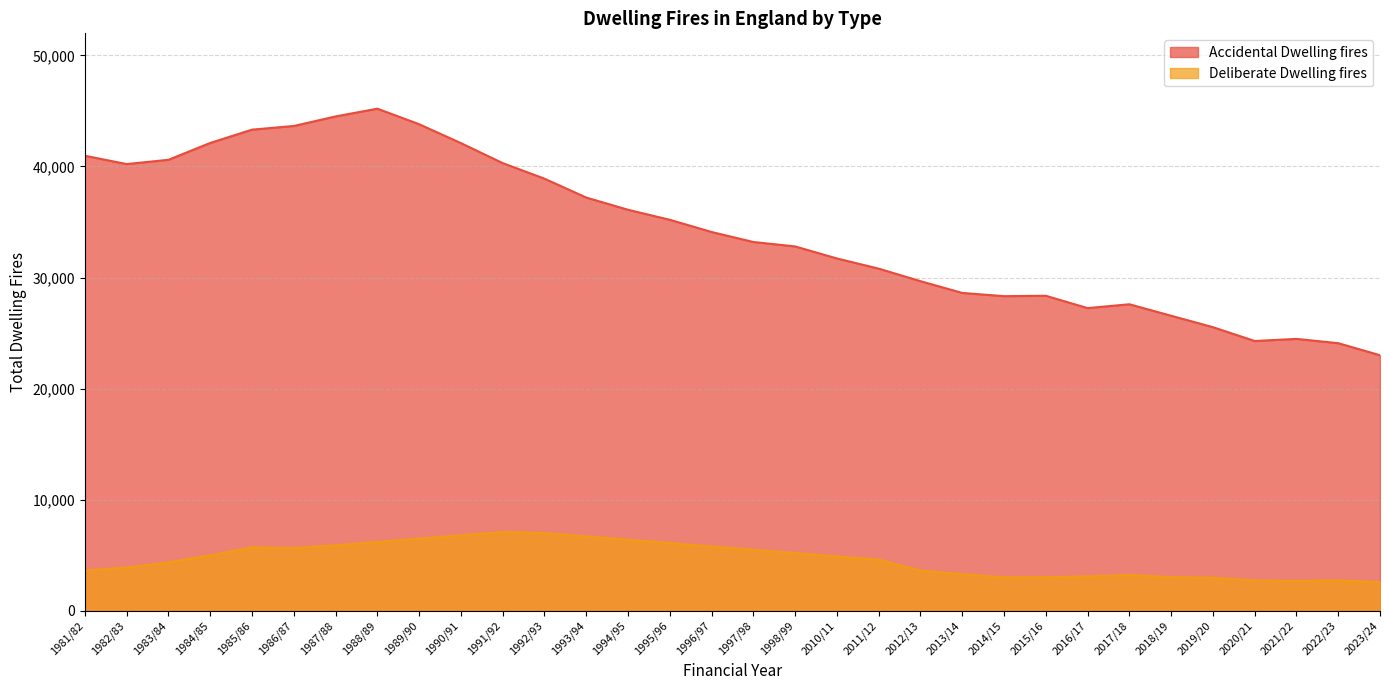

Which series has the largest total across all categories?

Accidental Dwelling fires